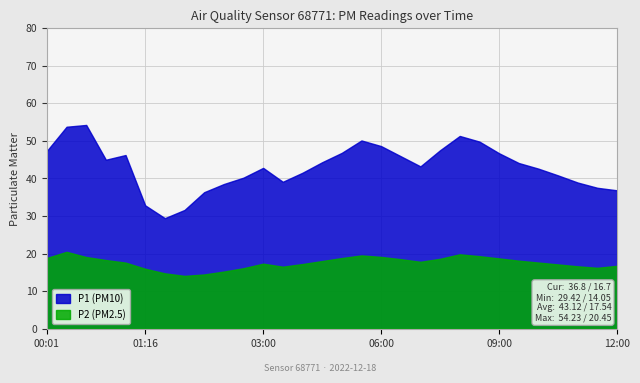

Which category has the highest value in the P1 series?

00:31